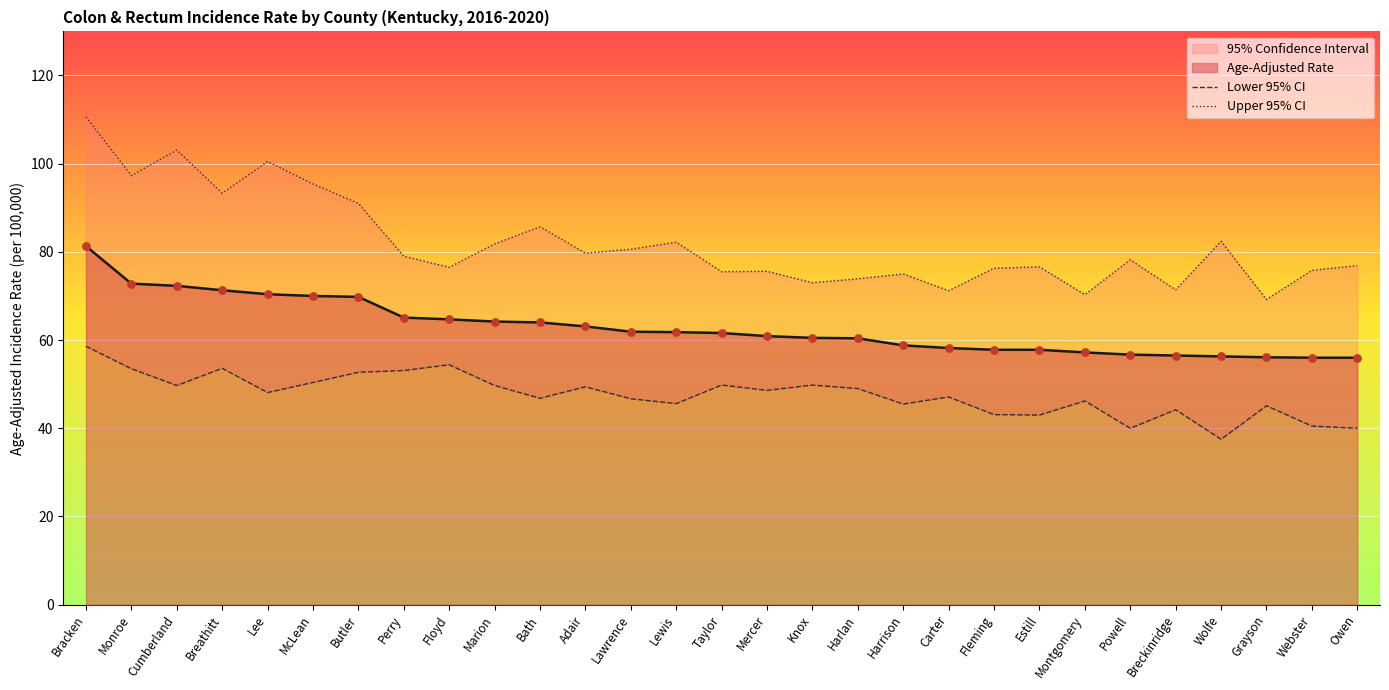

Which series contains the highest Y value?

Upper 95% CI